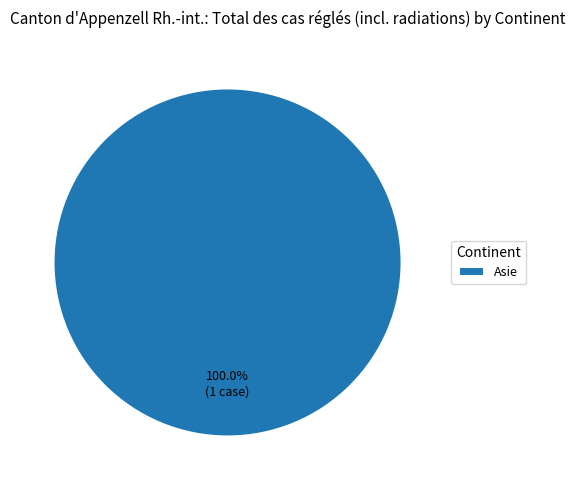

Count the number of slices in the pie.

1